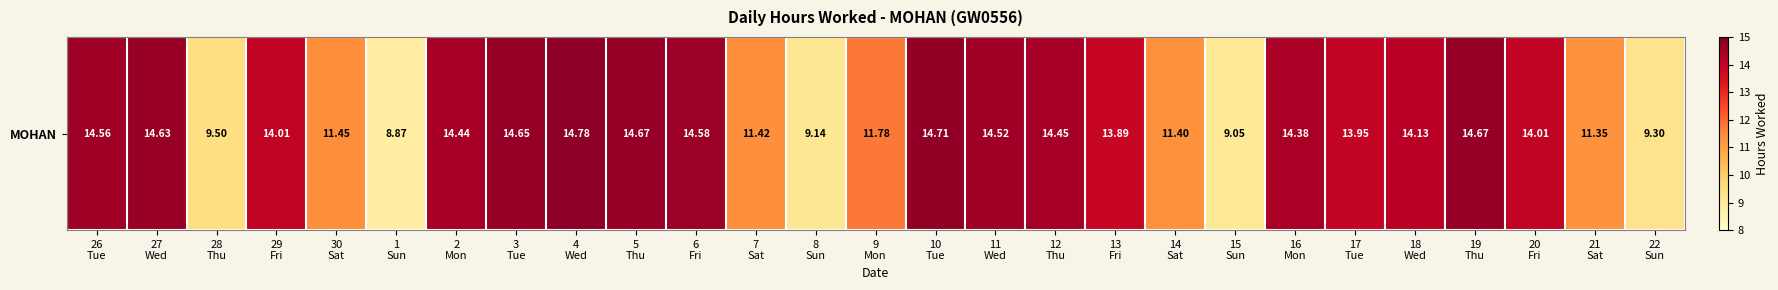

What is the sum of the values at 2
Mon and 27
Wed?

29.1